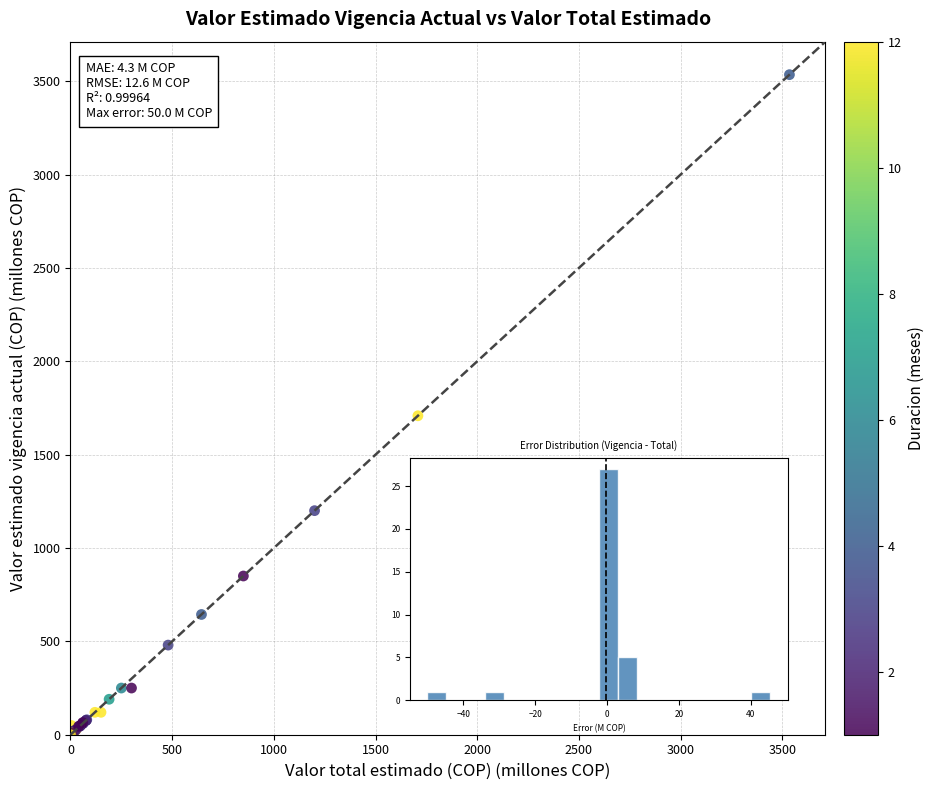

What Y value in the scatter plot is closest to 1767?

1708.2